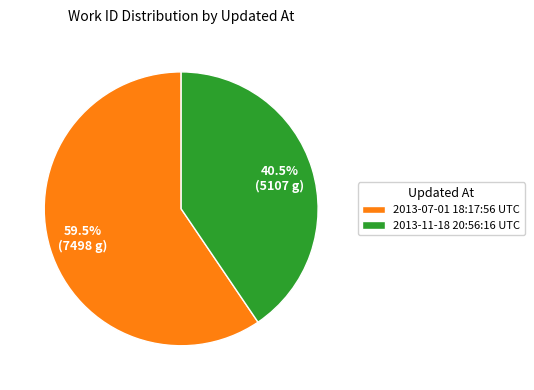

How many segments does this pie chart have?

2